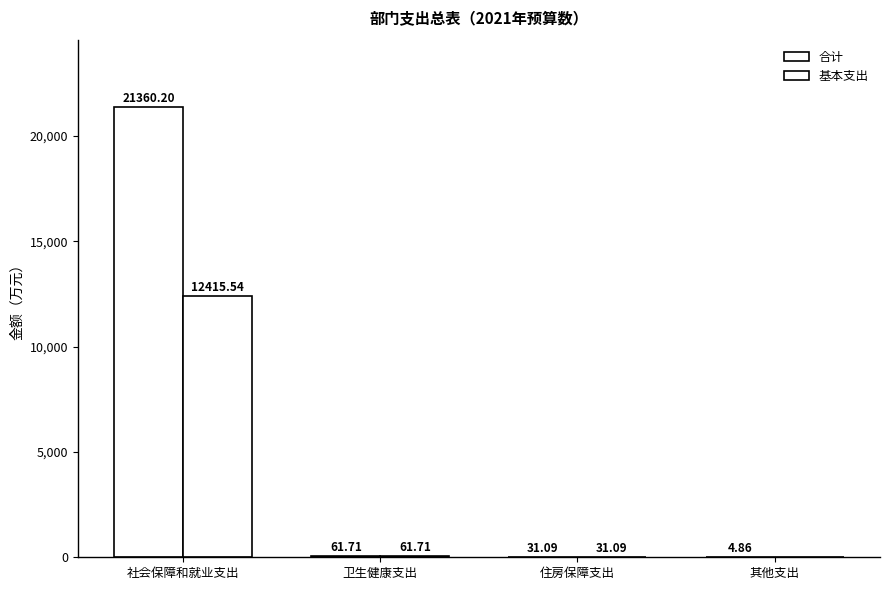

Which series has the largest total across all categories?

合计